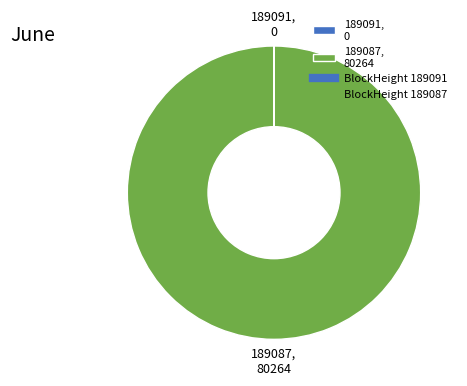

True or false: 189087, 80264 accounts for 100% of the total.

True